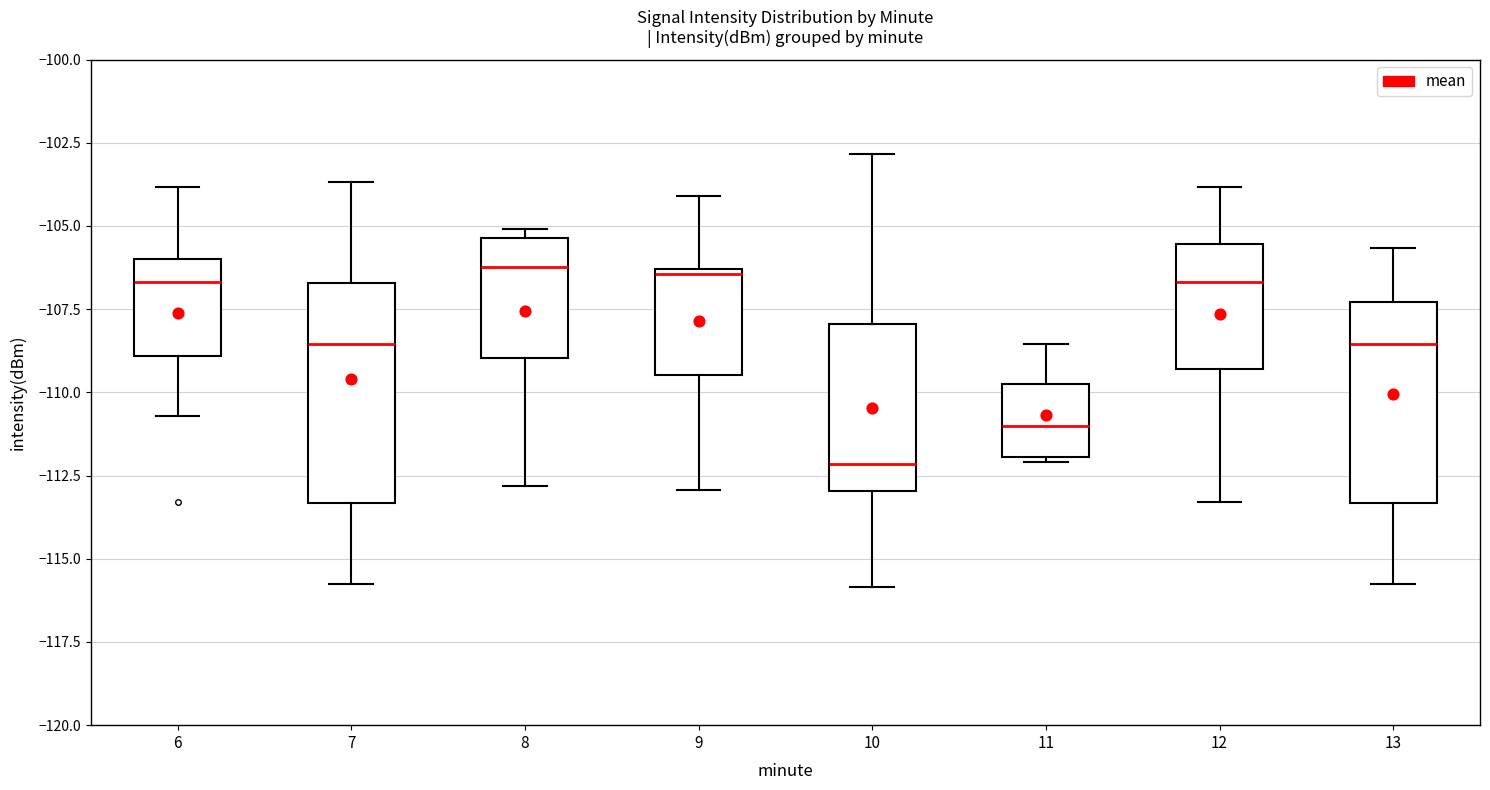

Where is the upper edge of the box at x = 8 on the y-axis? The values are not printed on the chart, so give them approximately, as read against the axis.

-105.5